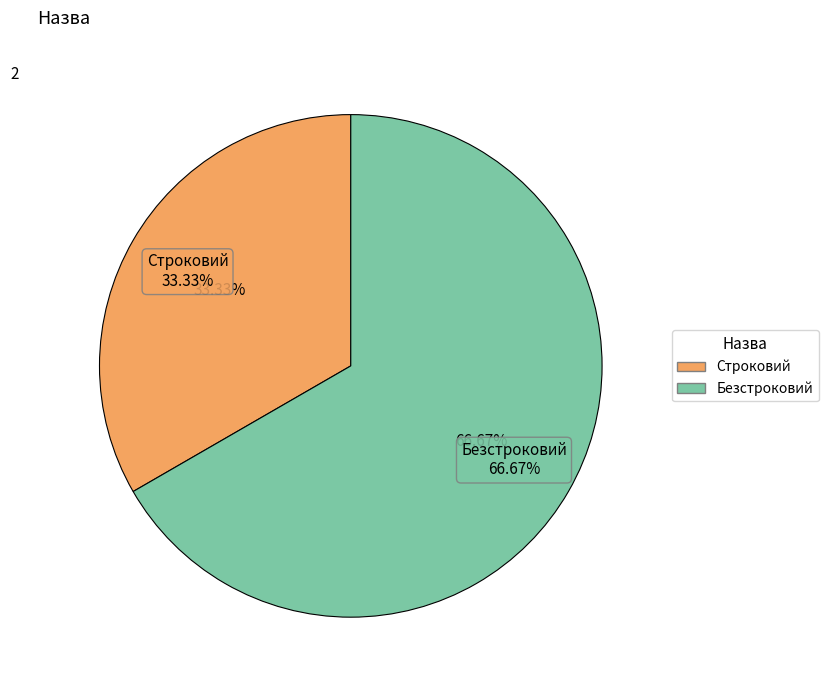

Combined, what portion of the pie is Безстроковий and Строковий?

100.0%